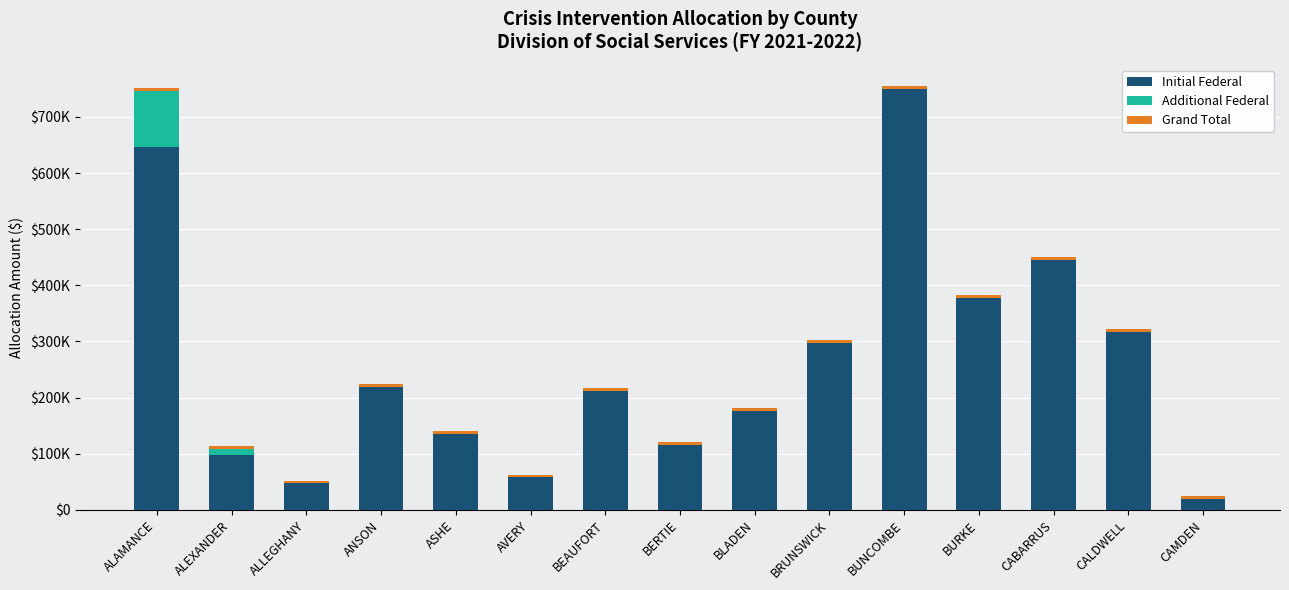

What is the total value across all series at CAMDEN?

24024